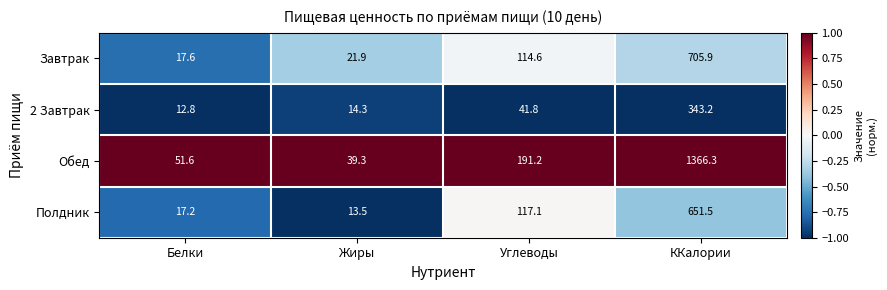

At which category does the chart reach its minimum across all series?

Белки